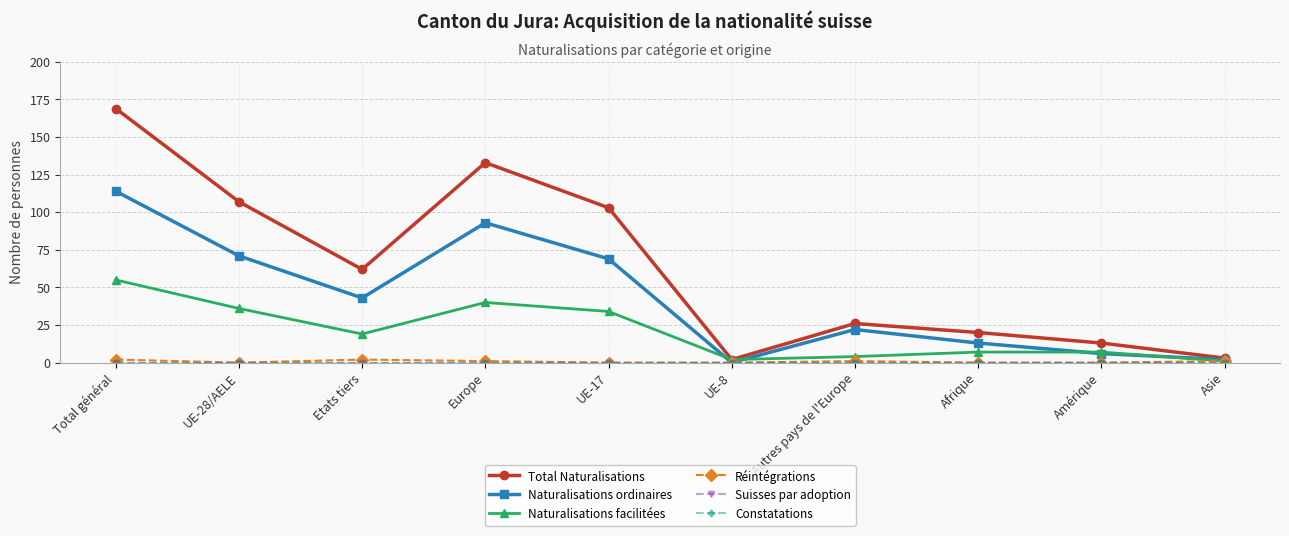

Is this an area chart (filled region under the line)?

No